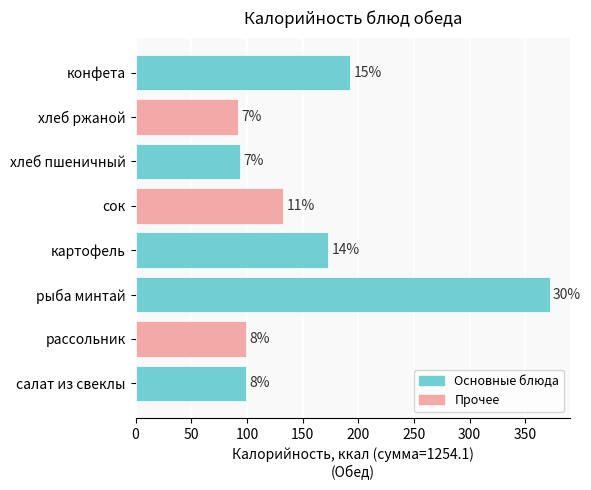

What is the sum of all values?

1254.1